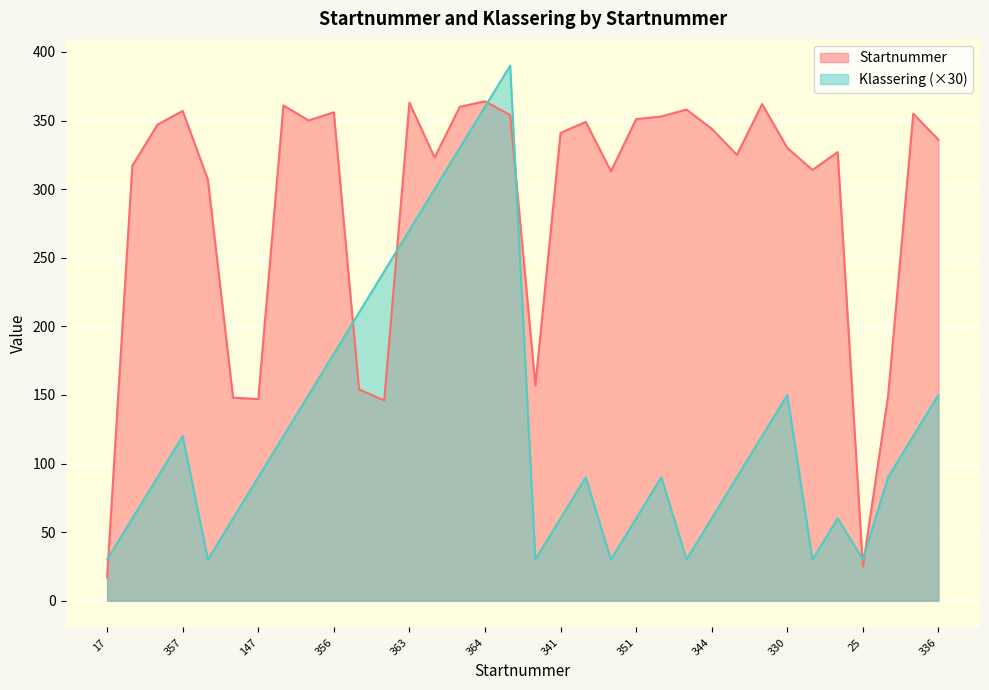

Does the chart display data point markers on the line(s)?

No